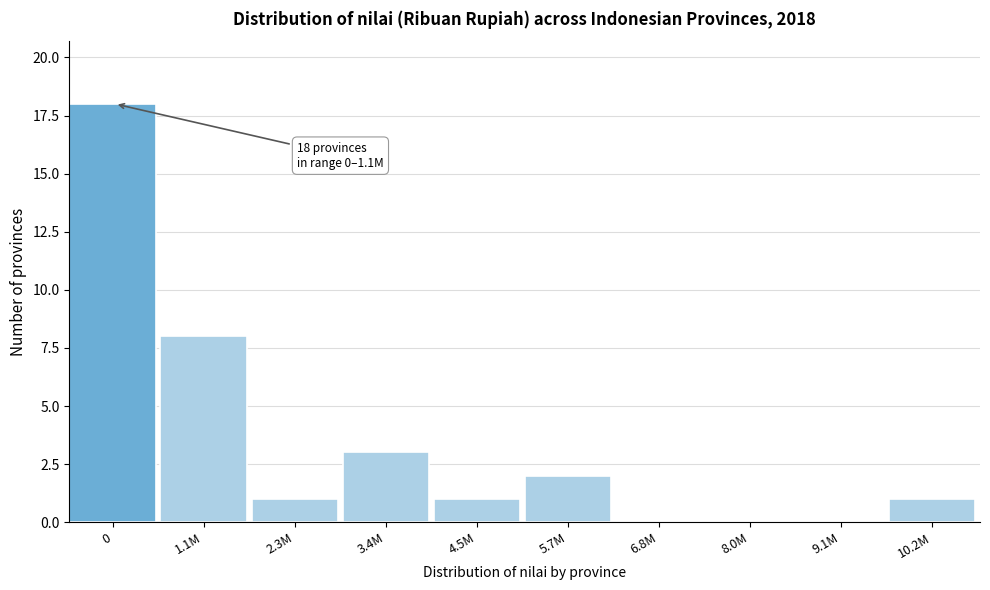

Reading left to right, what are all the values shown in this chart?

0=18	1.1M=8	2.3M=1	3.4M=3	4.5M=1	5.7M=2	6.8M=0	8.0M=0	9.1M=0	10.2M=1